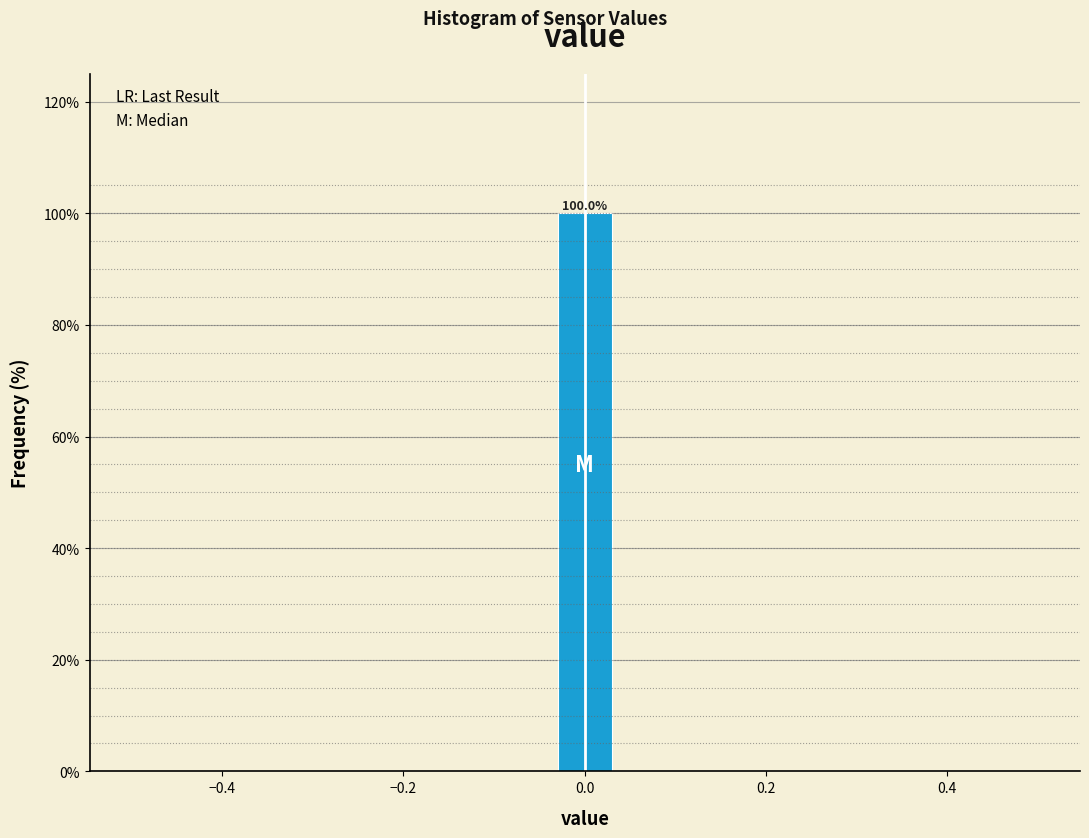

Around what value on the x-axis is the tallest bar? Give the approximate position of its centre, as read against the axis.

0.00